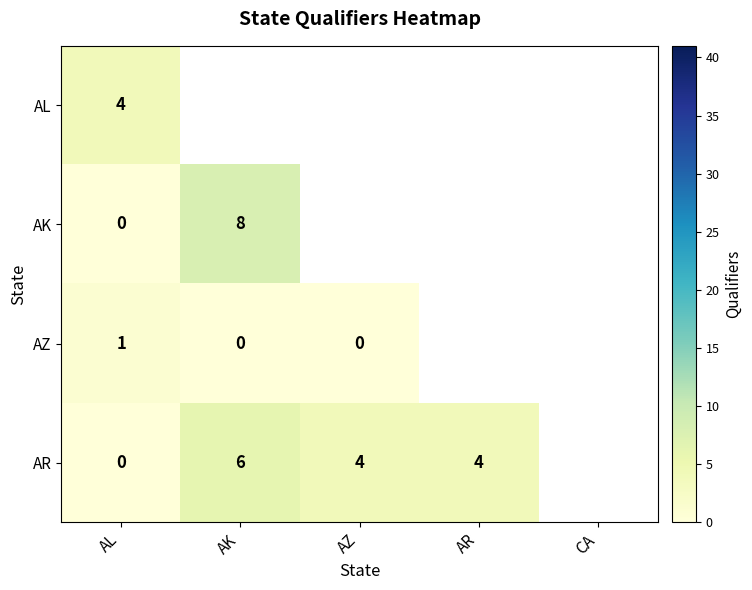

The AR series shows 6 at AZ. True or false?

False